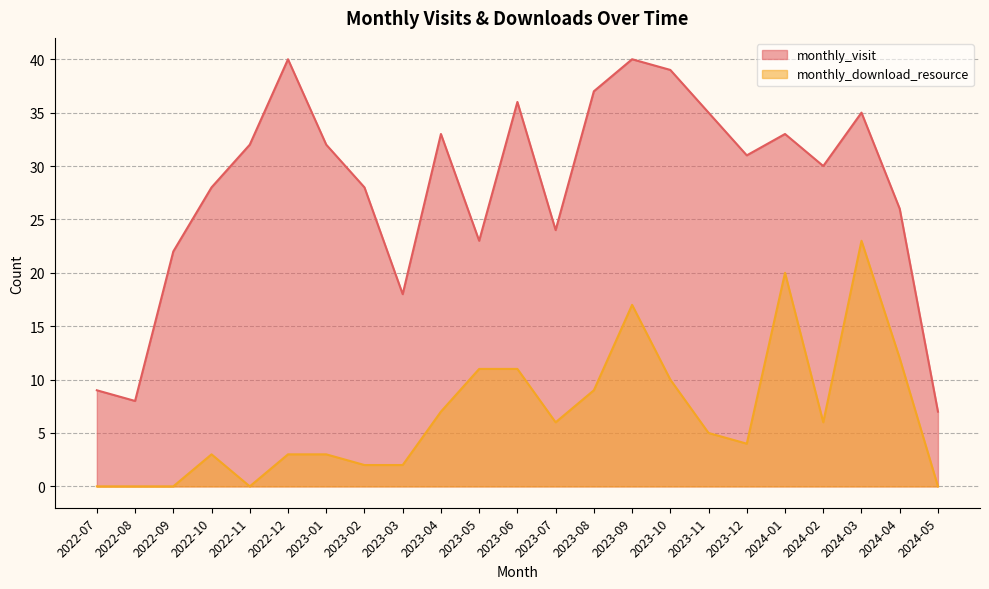

What is the highest value of the monthly_download_resource series?

23